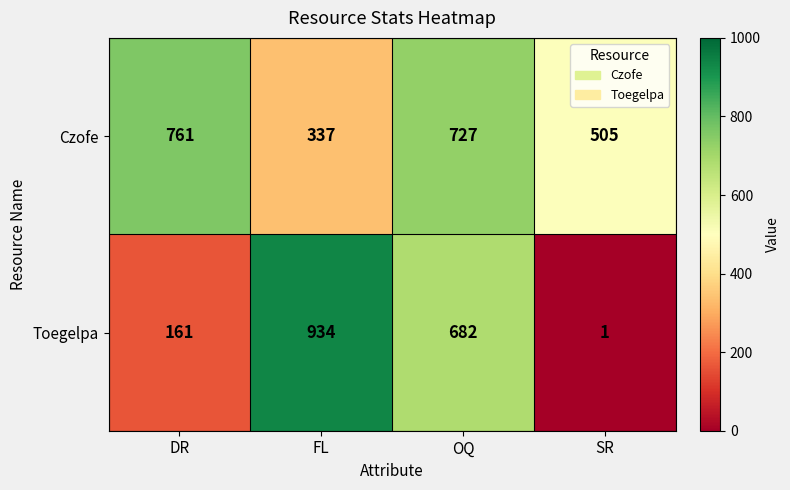

Rank the series by their average value, from highest to lowest.

Czofe, Toegelpa